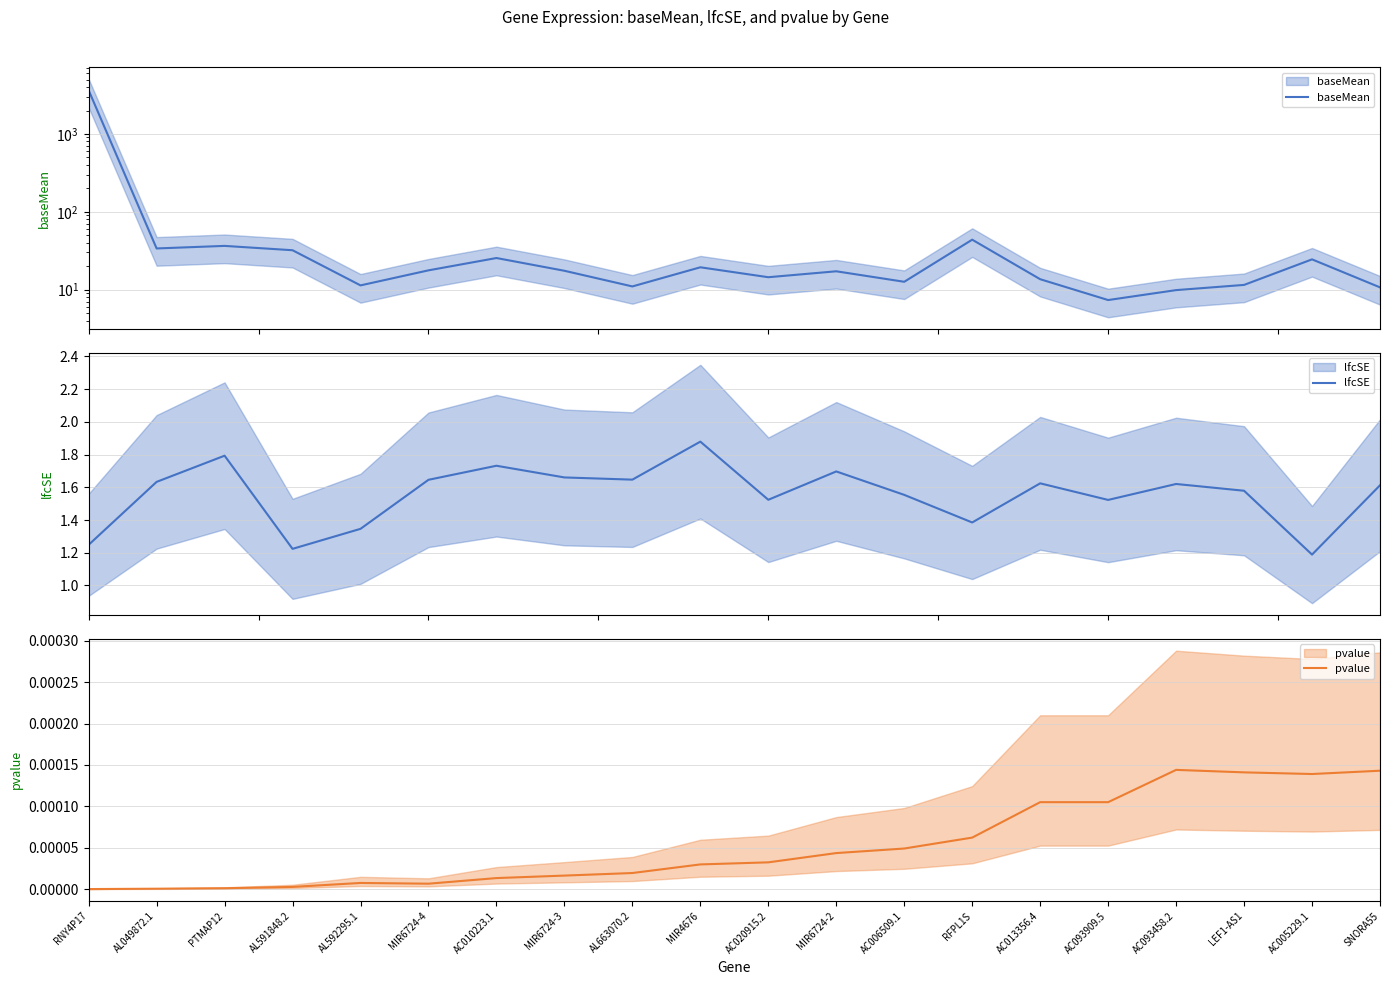

Which category has the lowest value across all series?

RNY4P17